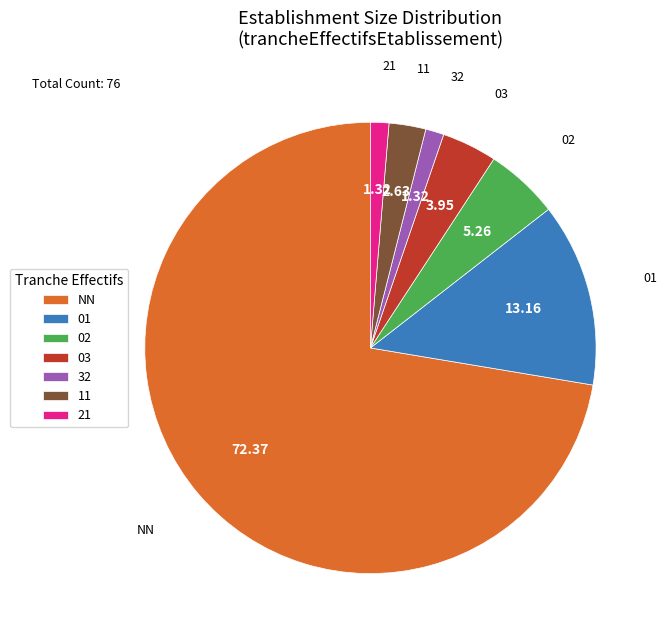

Do 32 and NN together represent more than half of the pie?

Yes